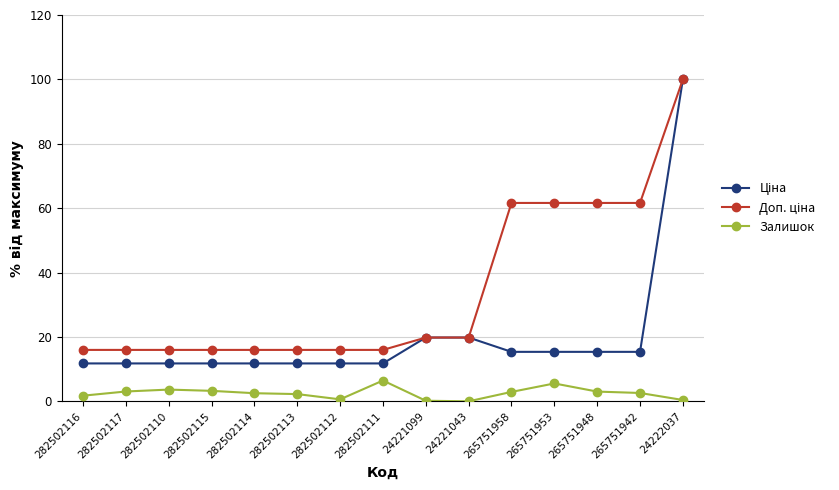

The Залишок series shows 6.5 at 282502111. True or false?

True